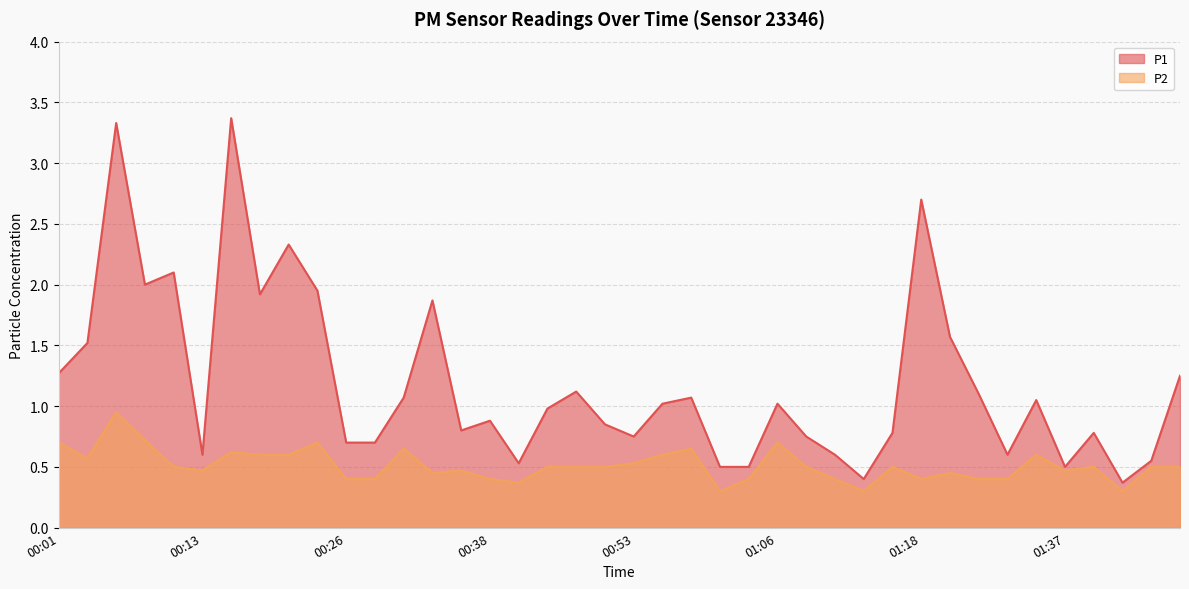

In P2, how many points are higher than both neighbors (excluding endpoints)?

11